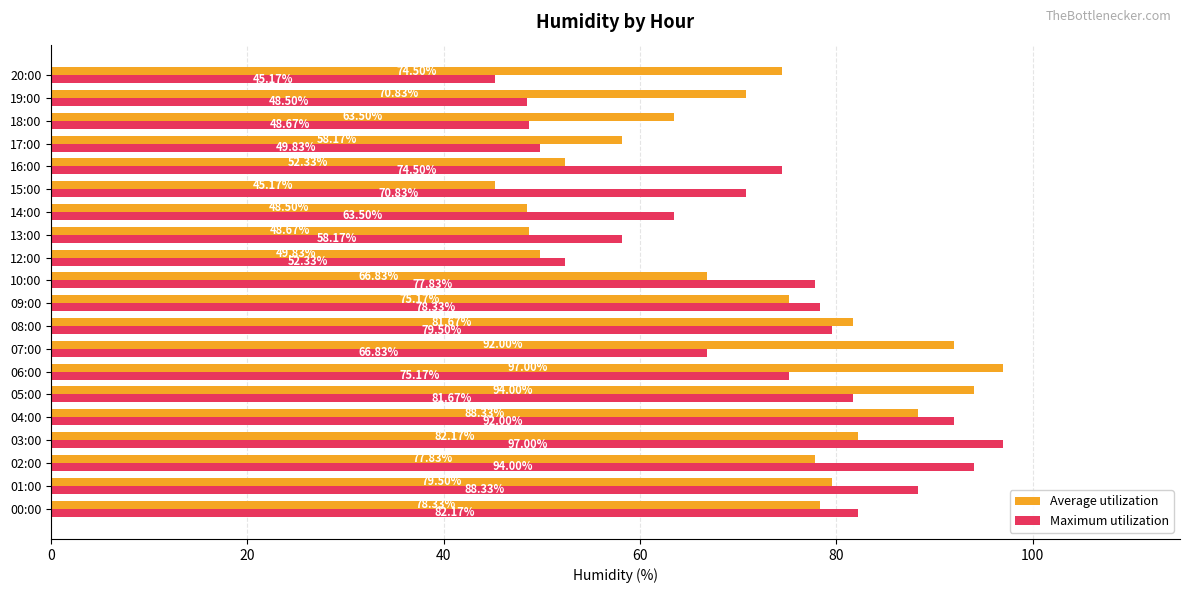

At how many categories does at least one series exceed 47?

20